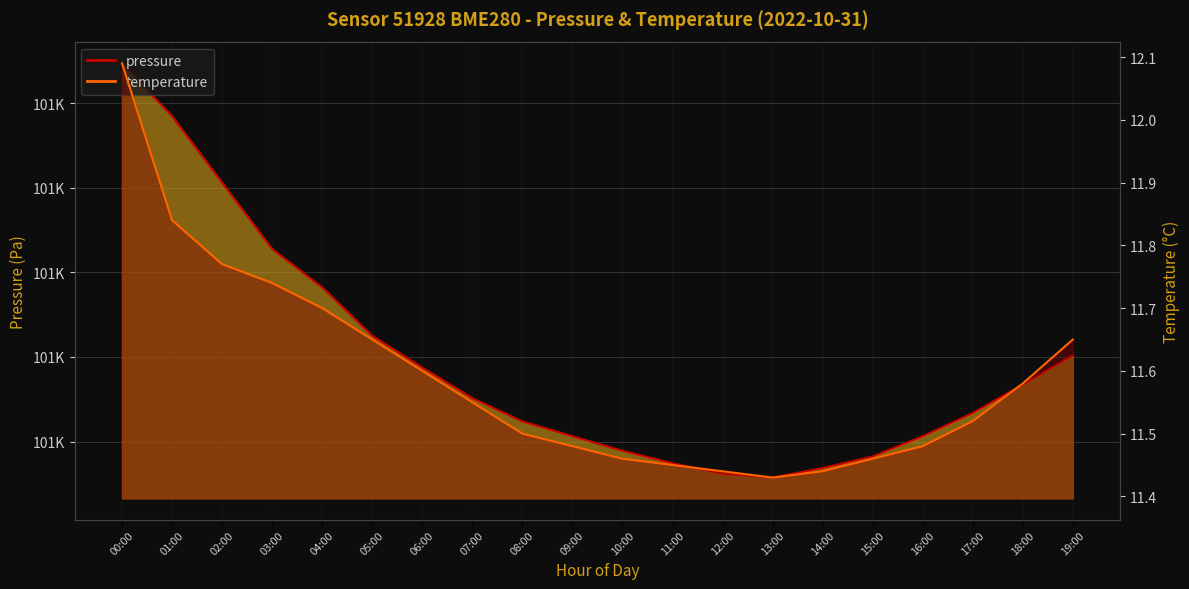

What is the lowest value of the pressure series?

100915.8